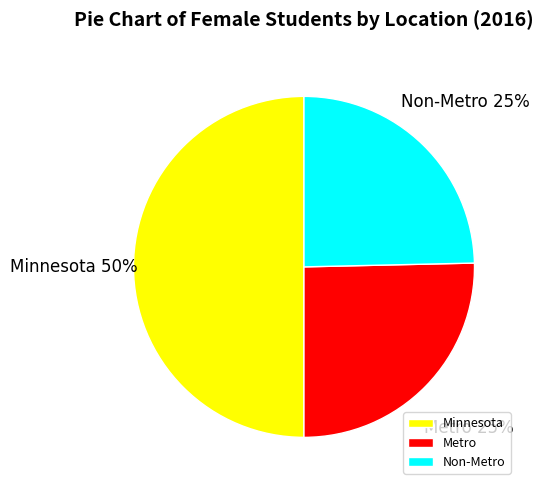

How many slices are in this pie chart?

3